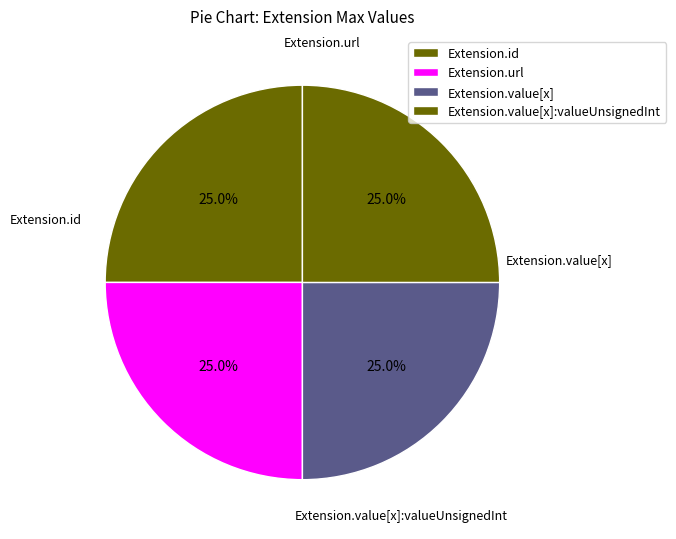

Which slice is the largest?

Extension.url